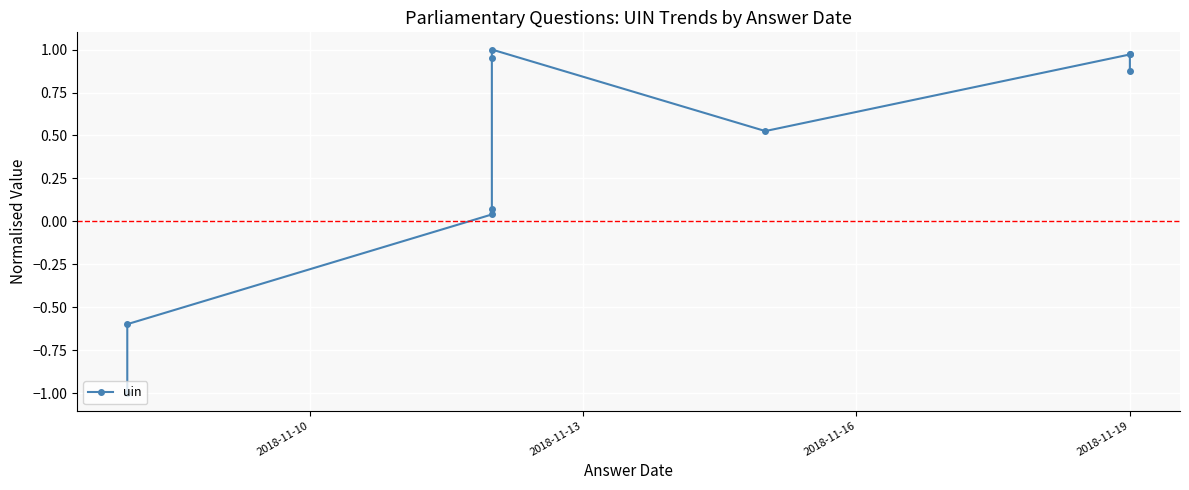

How many distinct data groups are displayed?

1